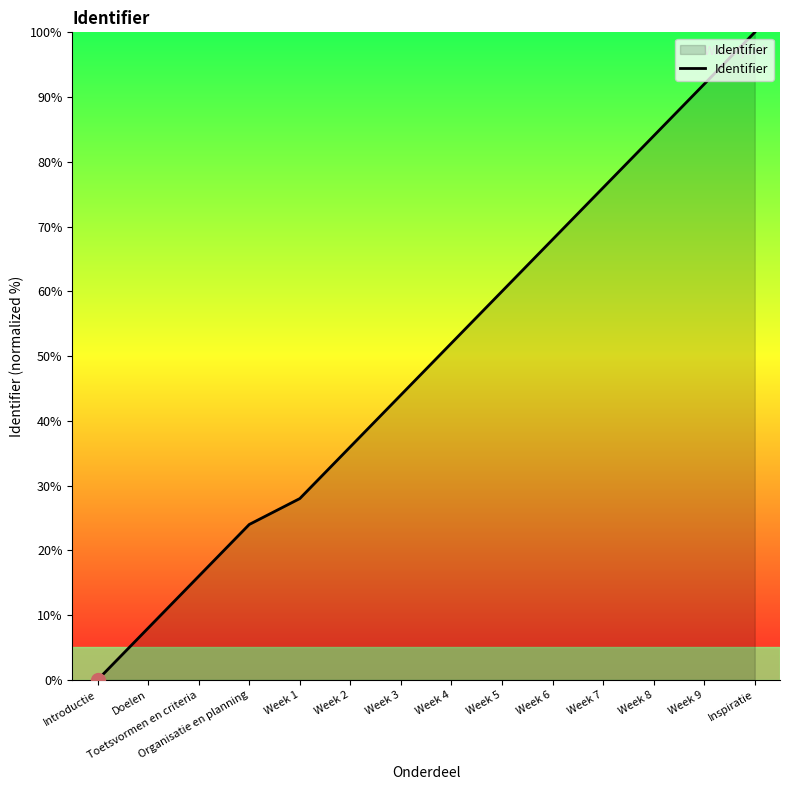

What is the change in value from Week 1 to Week 3?

+16.0